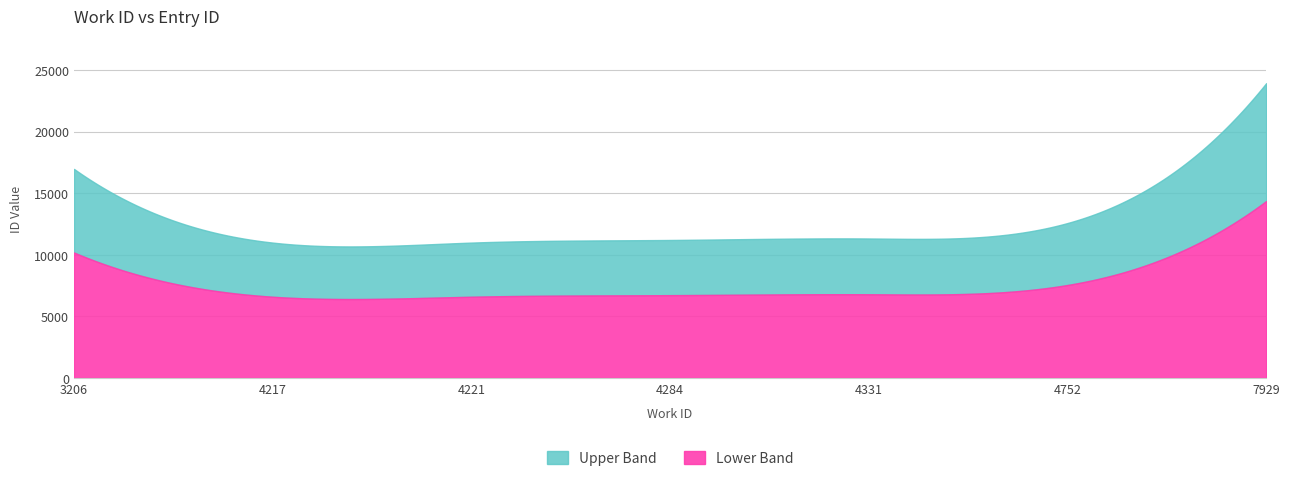

Where is the data nearest to the value 17463?

3206